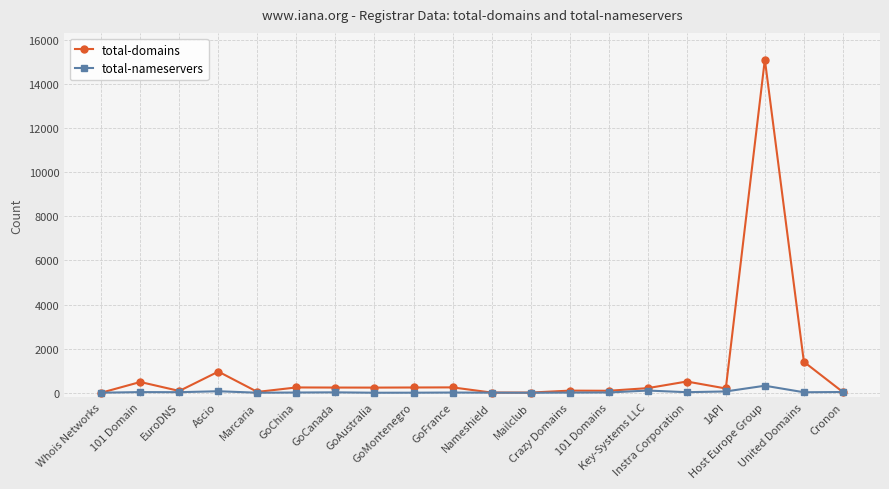

Read the total-domains value at Key-Systems LLC.

209